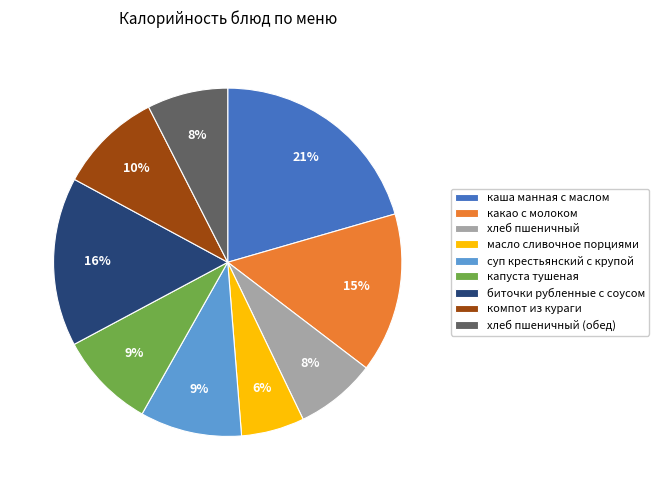

To the nearest percent, what is the difference between the хлеб пшеничный (обед) and масло сливочное порциями slice percentages?

2%